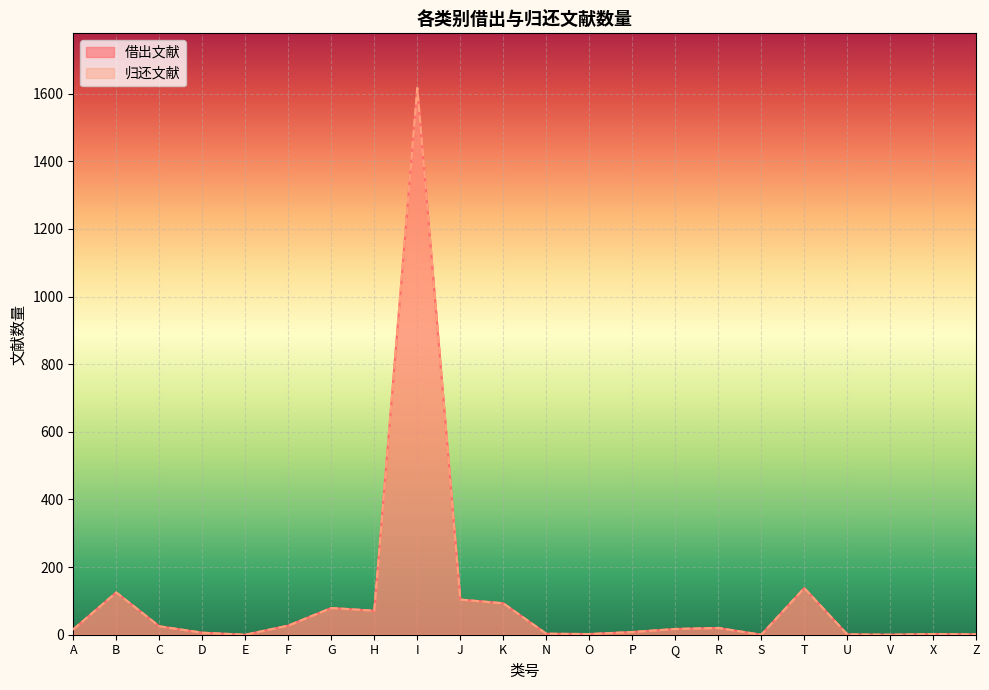

What is the difference between the maximum and minimum values in the 归还文献 series?

1617